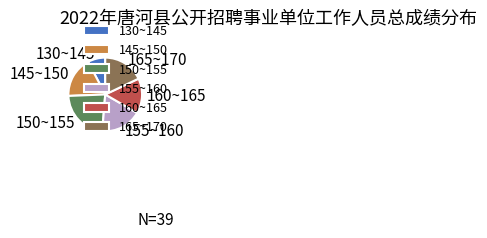

Which category has the smallest portion of the pie?

130~145